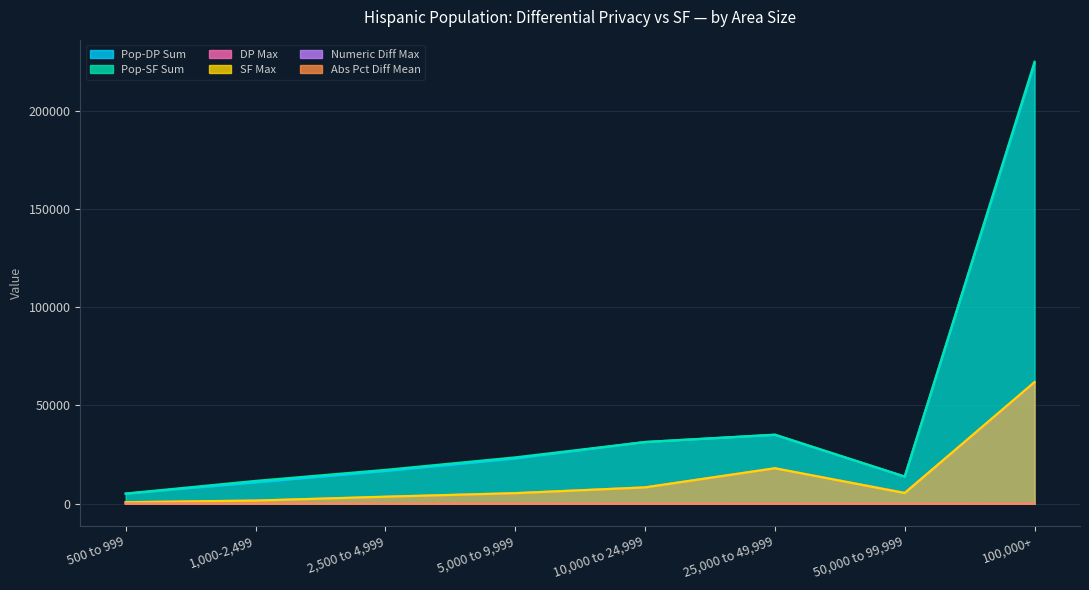

True or false: Abs Pct Diff Mean and DP Max intersect in this chart.

False